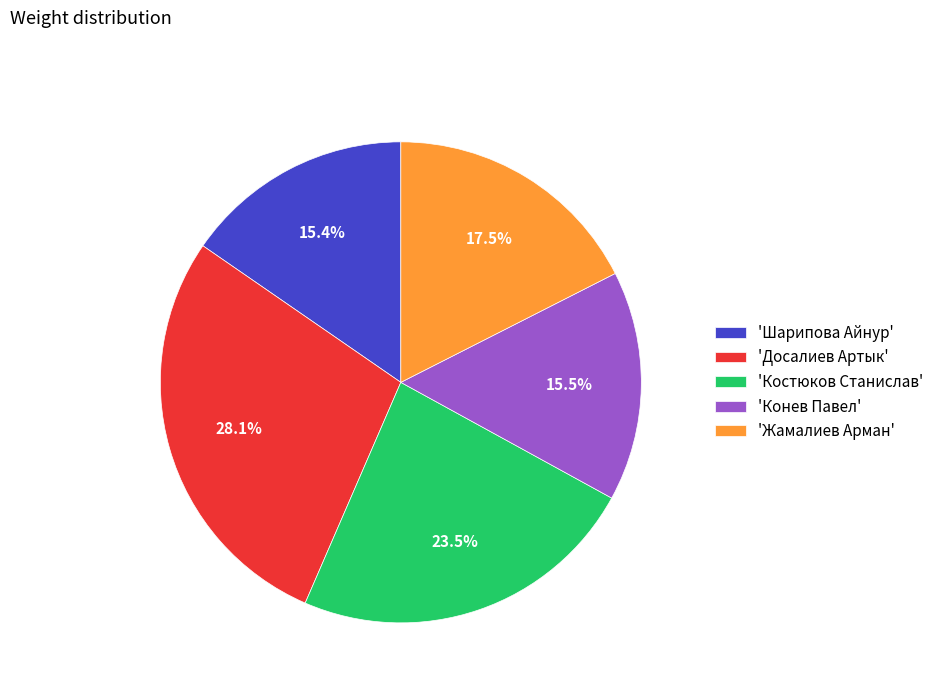

Which slice is the largest?

'Досалиев Артык'